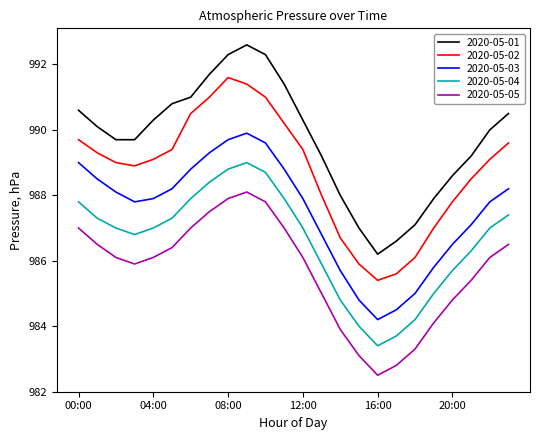

Which series has the largest total across all categories?

2020-05-01